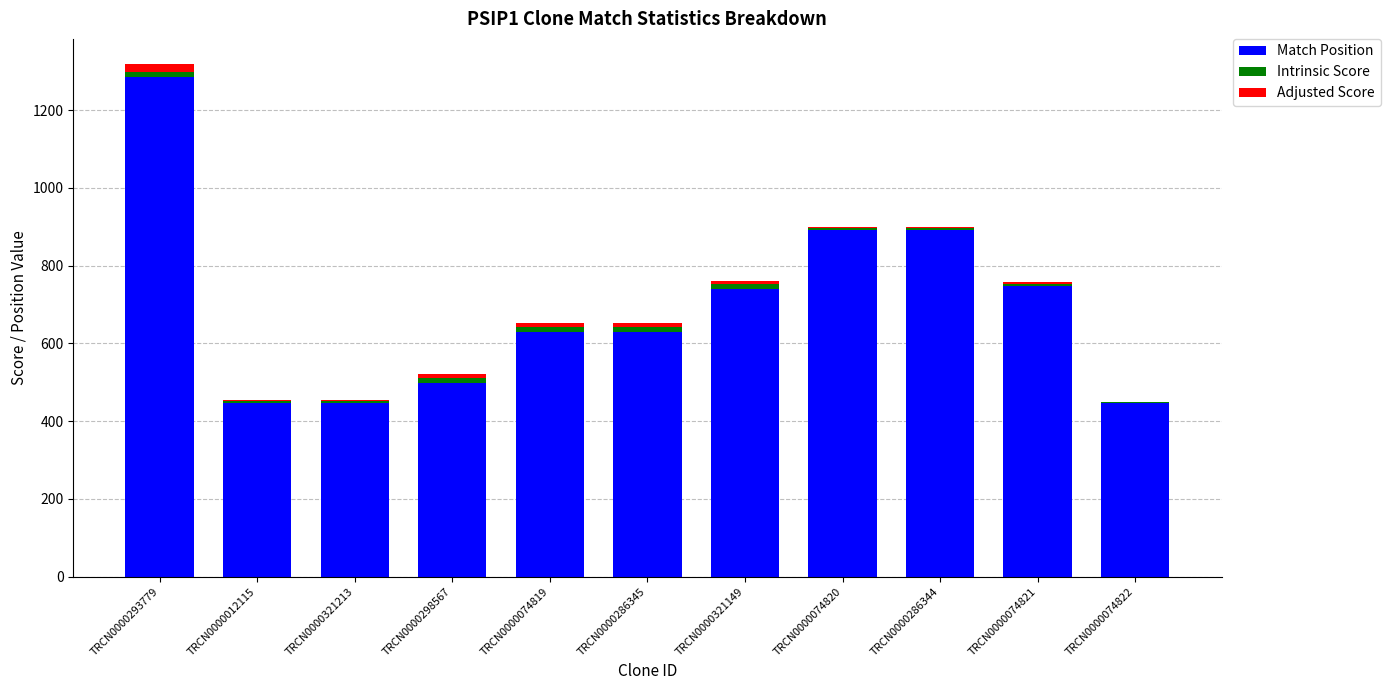

How many data points does each series have?

11